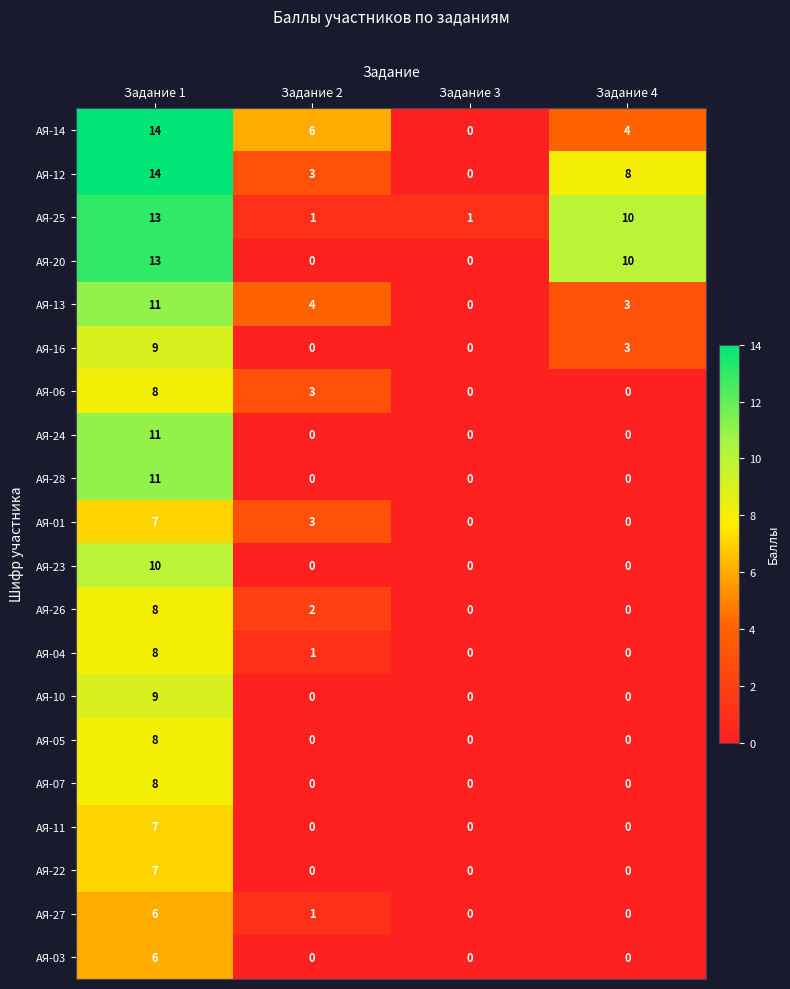

Is the value of АЯ-24 at Задание 1 greater than the value of АЯ-01 at Задание 4?

Yes